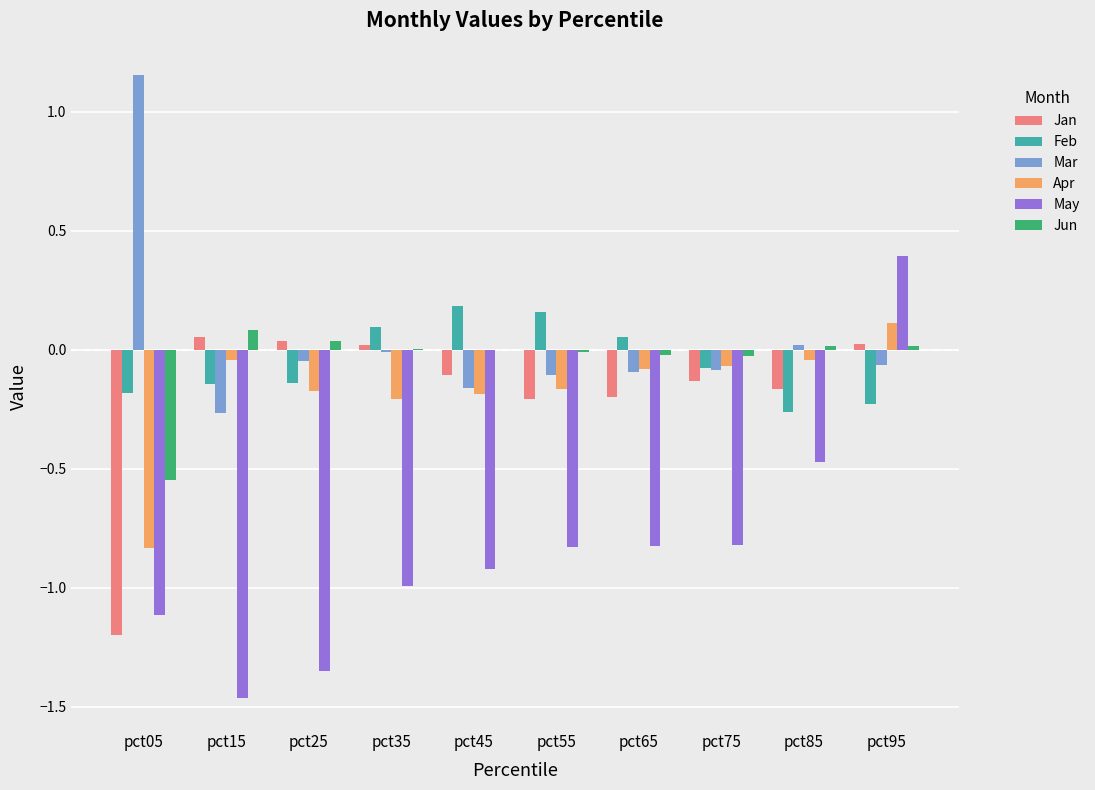

How many groups of bars are there?

10